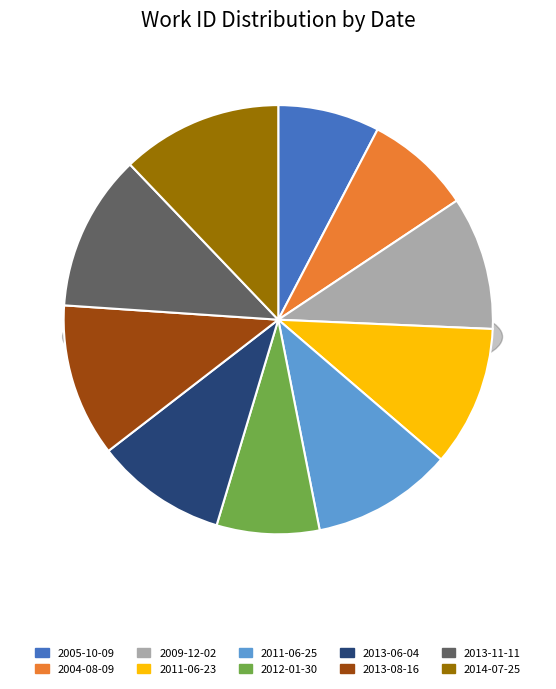

To the nearest percent, what percentage of the pie is 2012-01-30?

8%